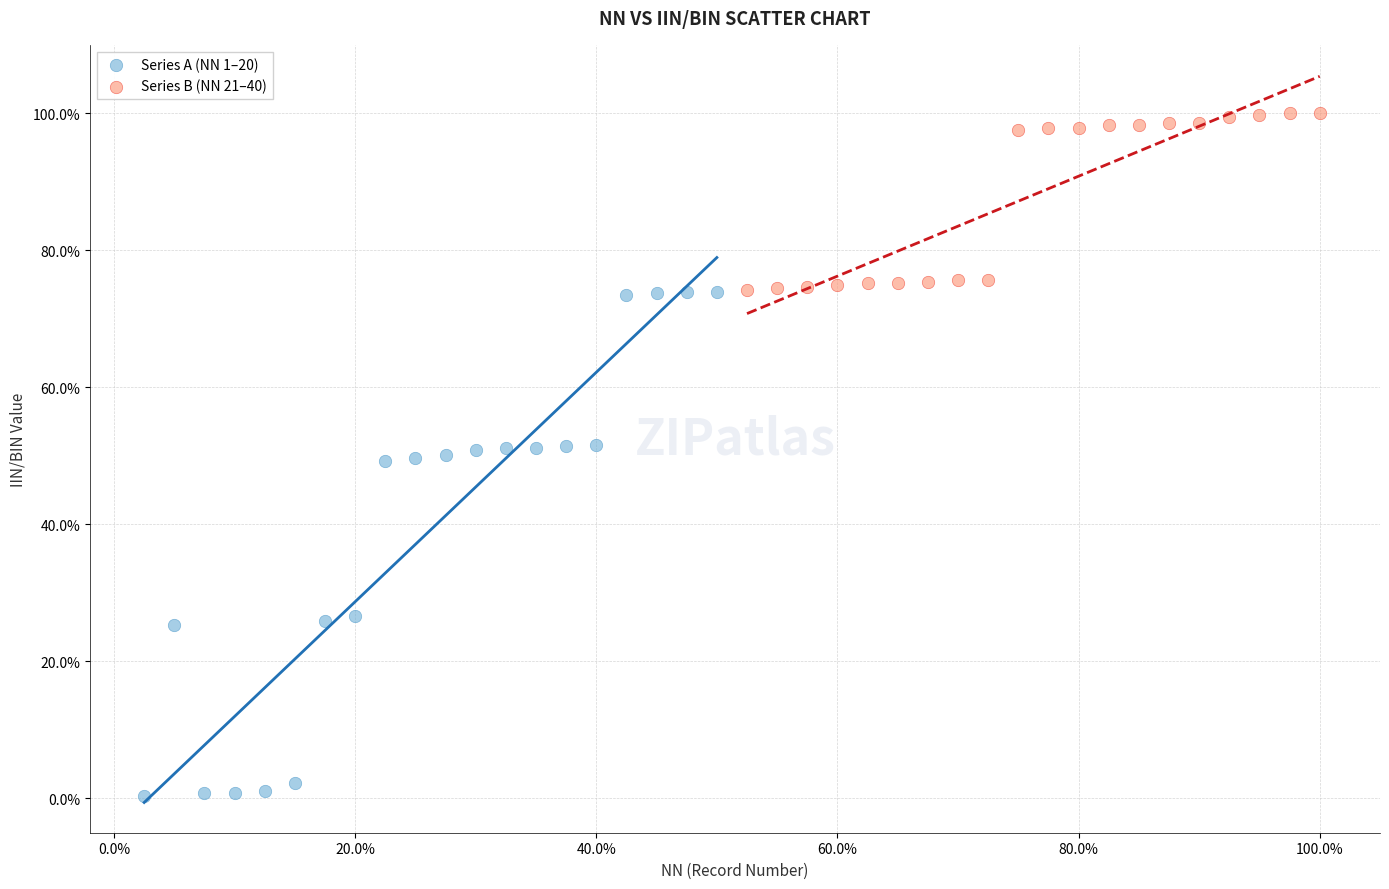

Which series reaches the minimum Y coordinate?

Series A (NN 1–20)